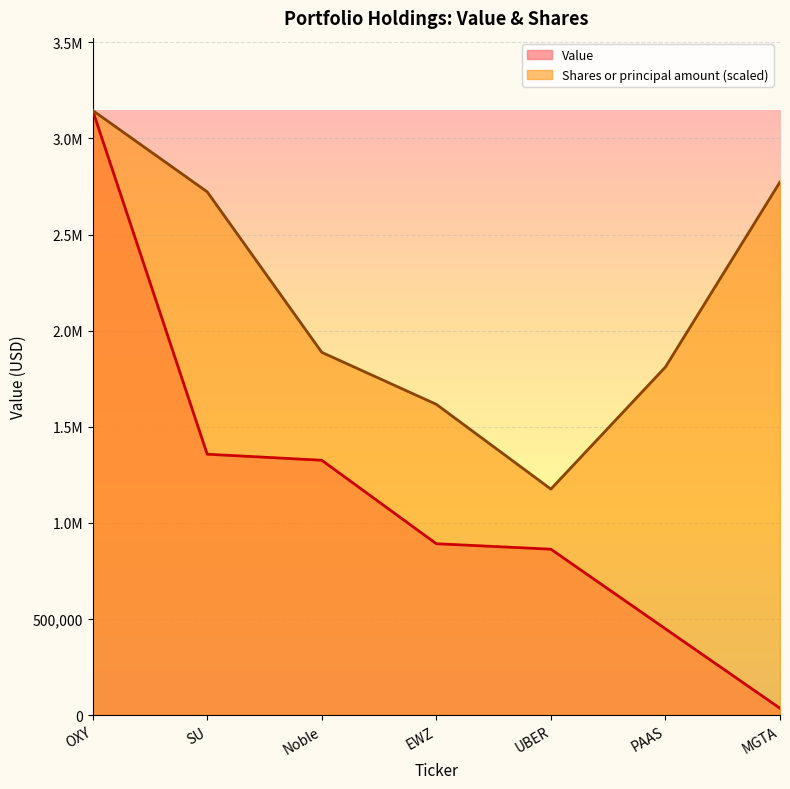

Does the chart display data point markers on the line(s)?

No